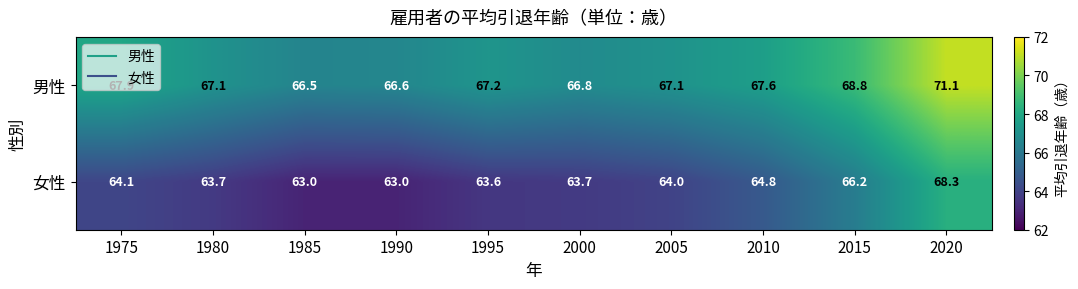

Which series has the widest spread of values?

女性